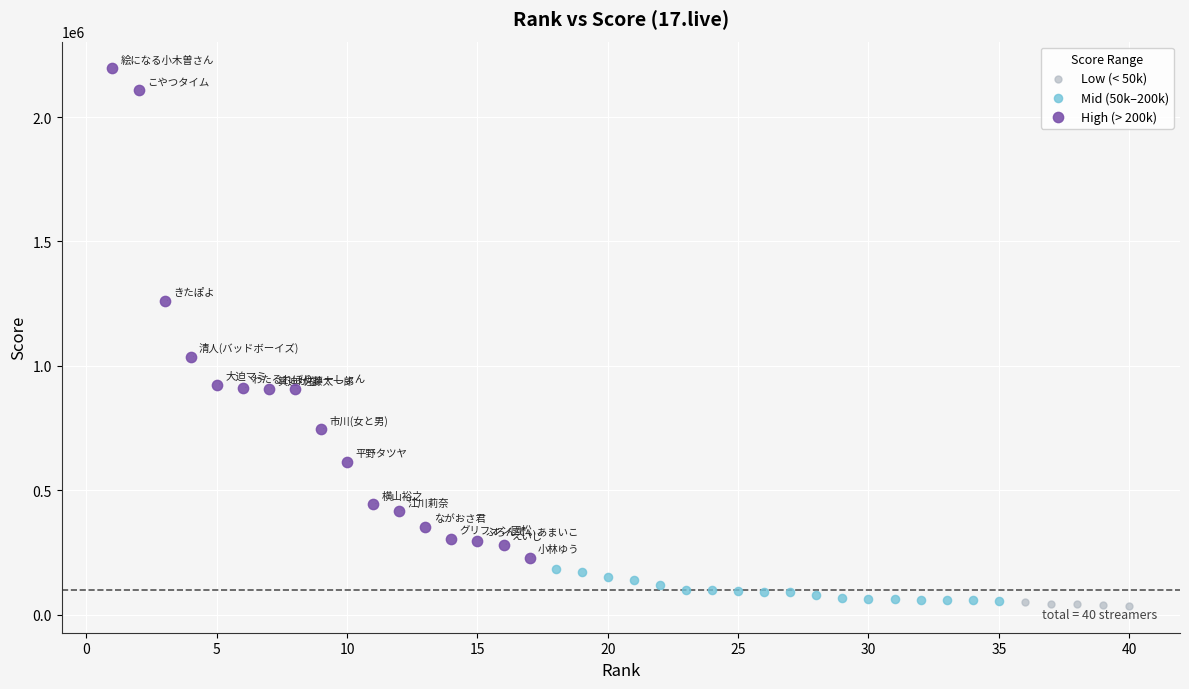

Which series reaches the maximum Y coordinate?

High (> 200k)